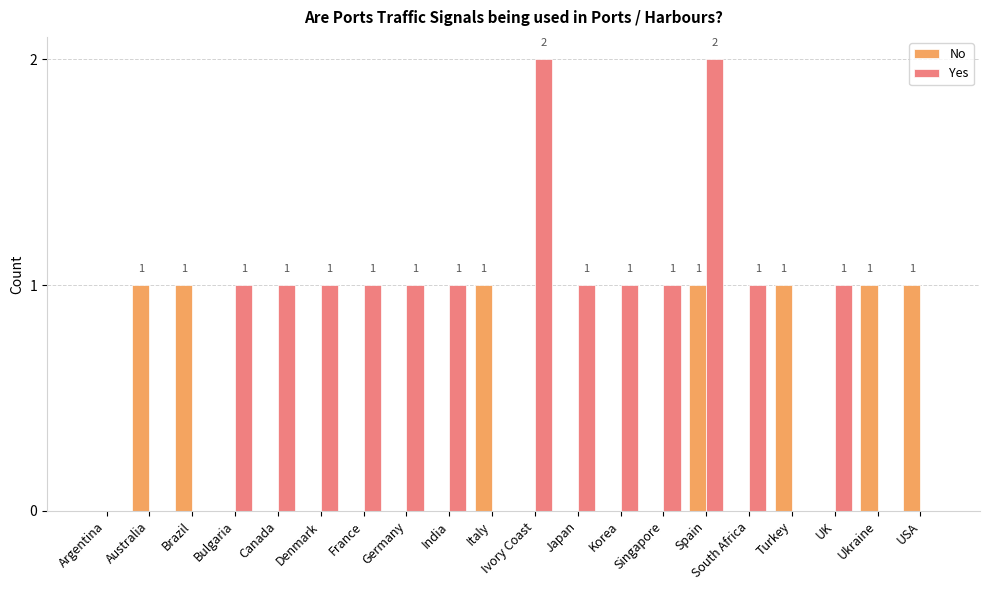

At which category is the sum across all series the highest?

Spain